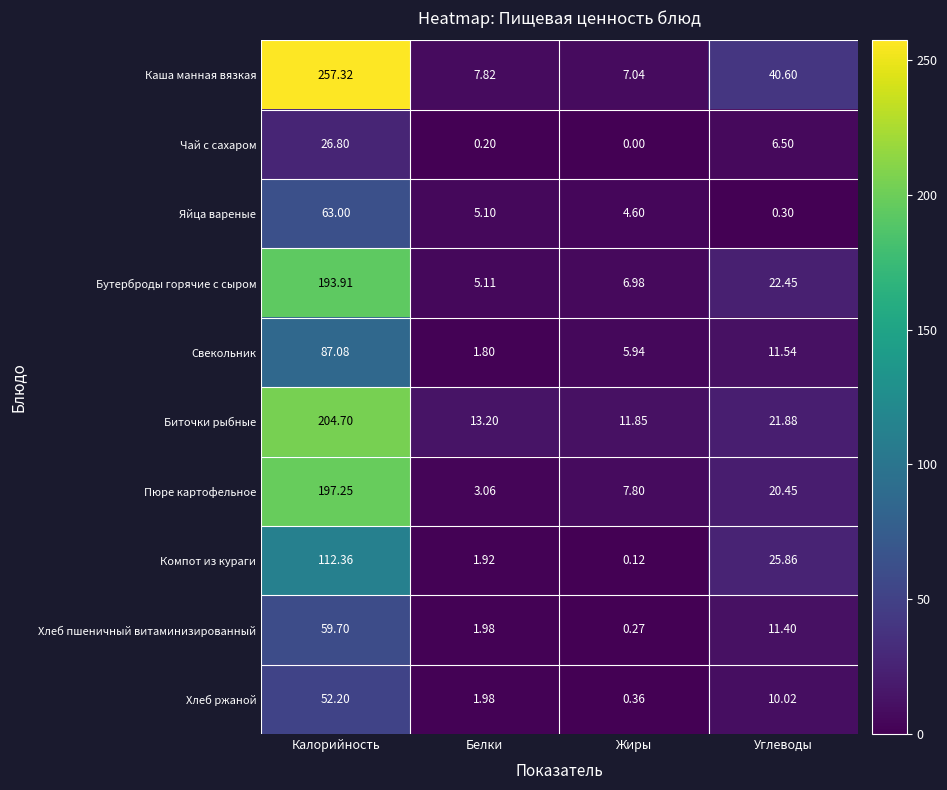

At Калорийность, list the series in order from smallest to largest.

Чай с сахаром, Хлеб ржаной, Хлеб пшеничный витаминизированный, Яйца вареные, Свекольник, Компот из кураги, Бутерброды горячие с сыром, Пюре картофельное, Биточки рыбные, Каша манная вязкая